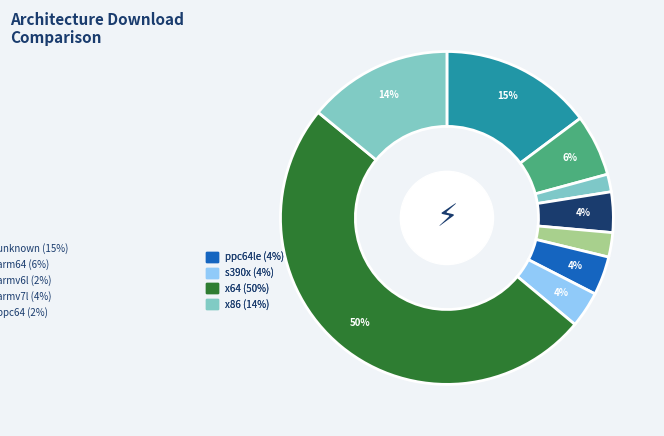

Is there any slice that represents more than half of the pie?

No